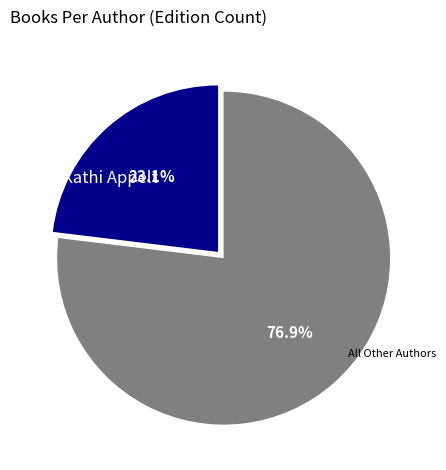

Is there a majority slice in this chart?

Yes